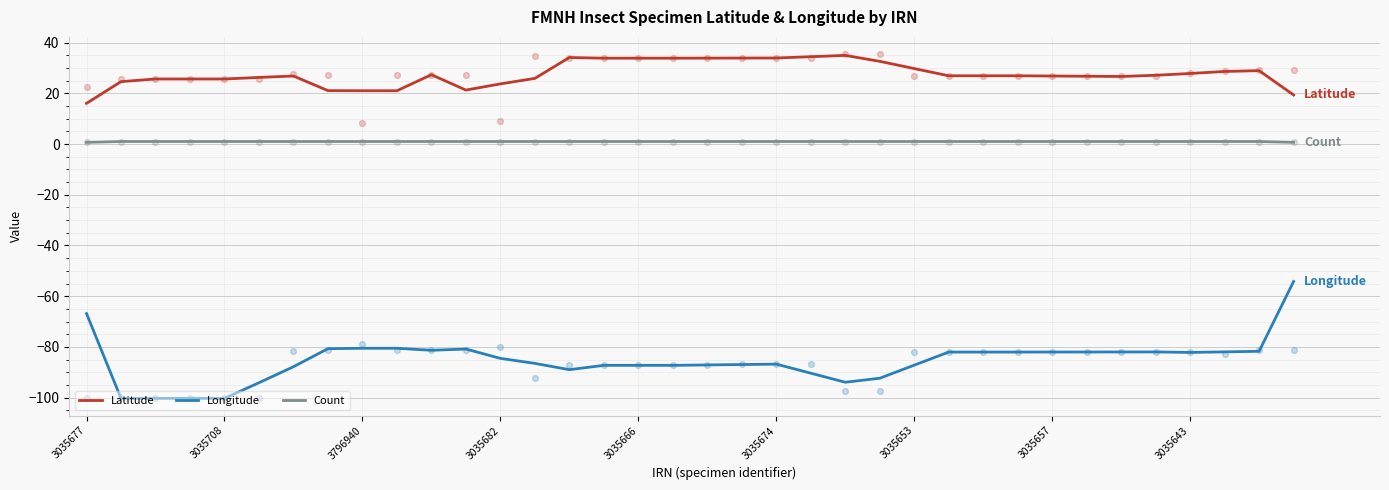

Which series contains the lowest Y value?

Longitude